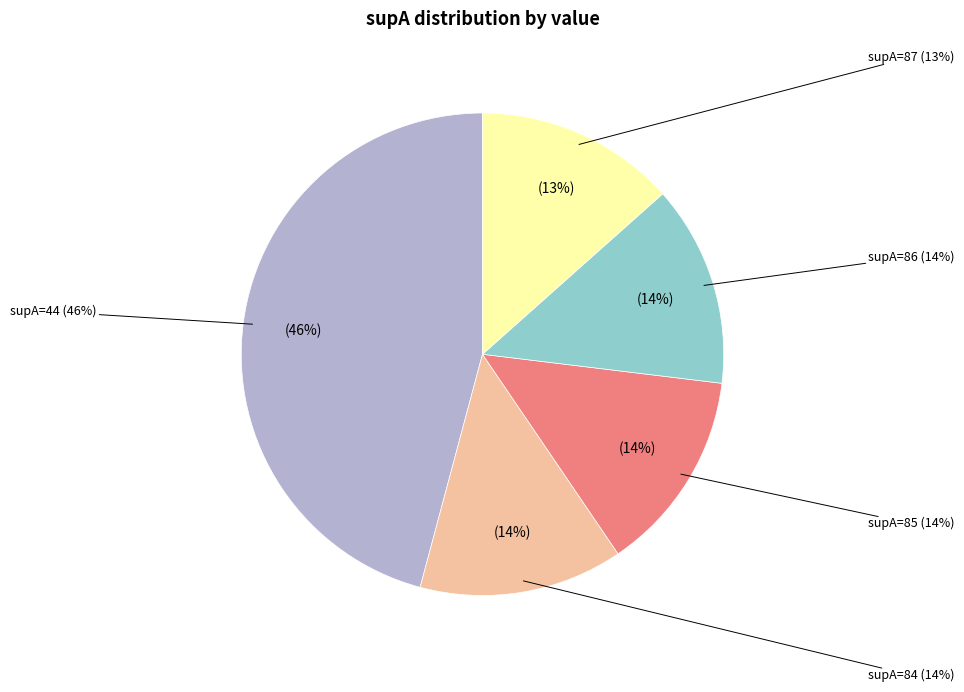

Count the number of slices in the pie.

7